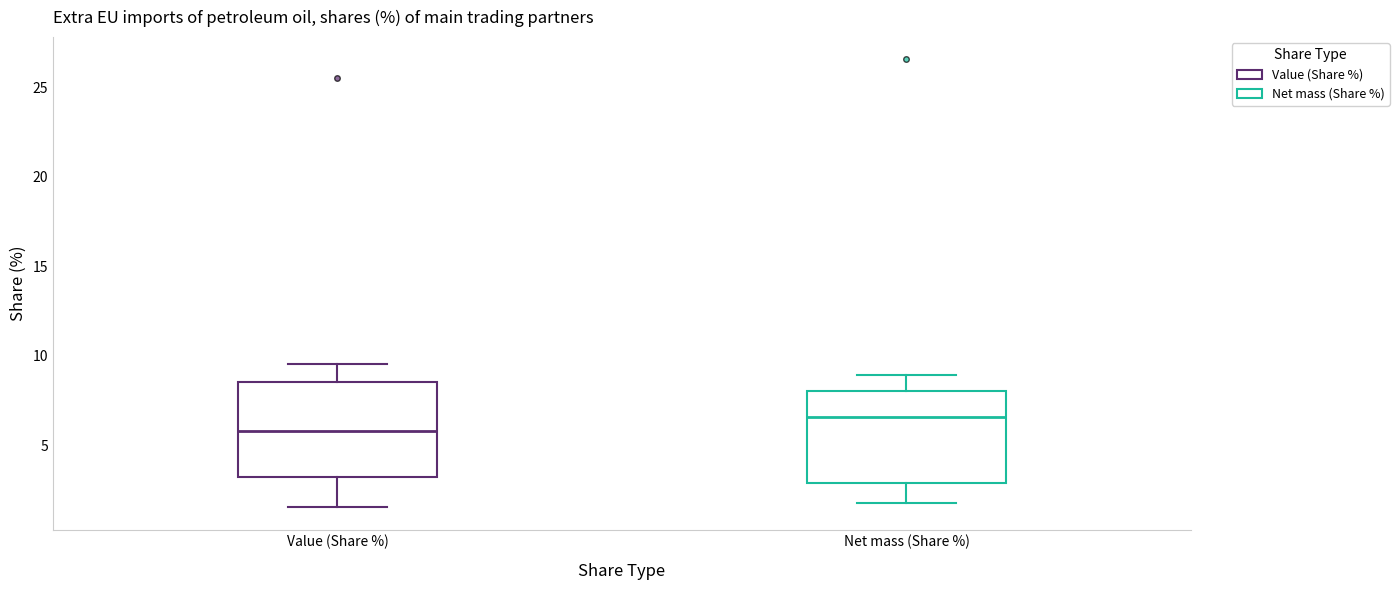

Reading left to right, transcribe this box plot: for each box, give where its median line is, the range the box spans, and where its two whiskers end, as read against the y-axis. The values are not printed on the chart, so give them approximately, as read against the axis.

Value (Share %): median 6.0, box 3.0 to 8.5, whiskers 1.5 to 9.5
Net mass (Share %): median 6.5, box 3.0 to 8.0, whiskers 2.0 to 9.0